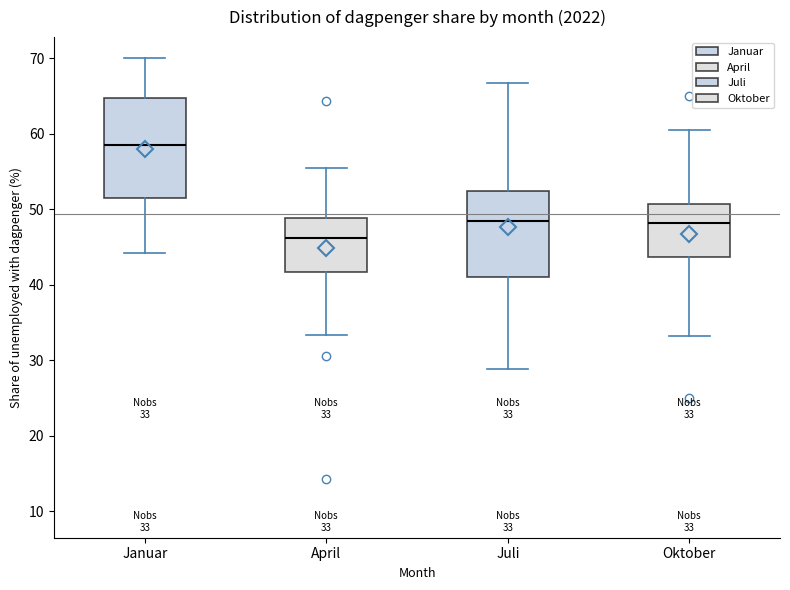

Comparing the boxes themselves (not the whiskers), which one is the tallest?

Januar